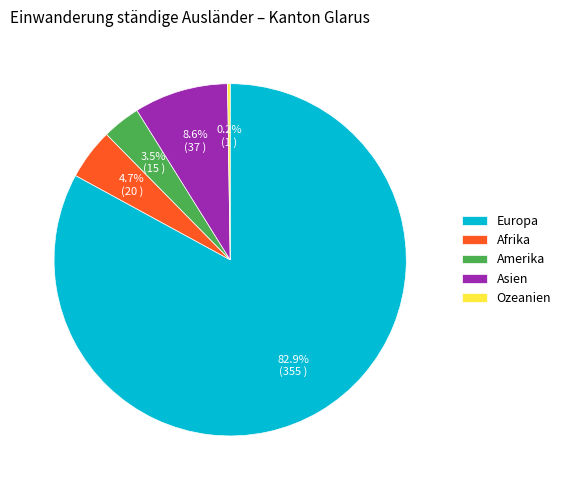

Which category accounts for the majority?

Europa